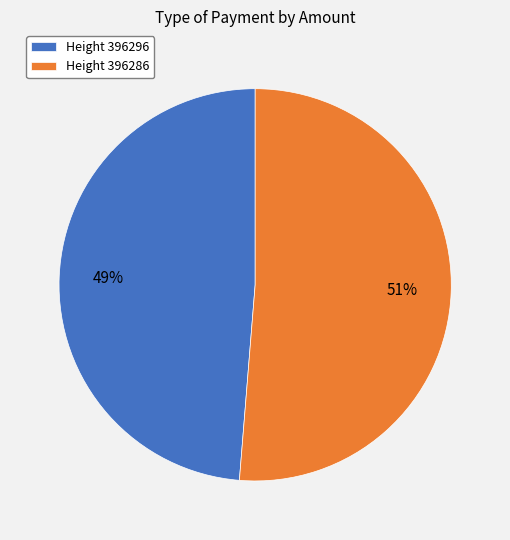

Which category has the smallest portion of the pie?

Height 396296